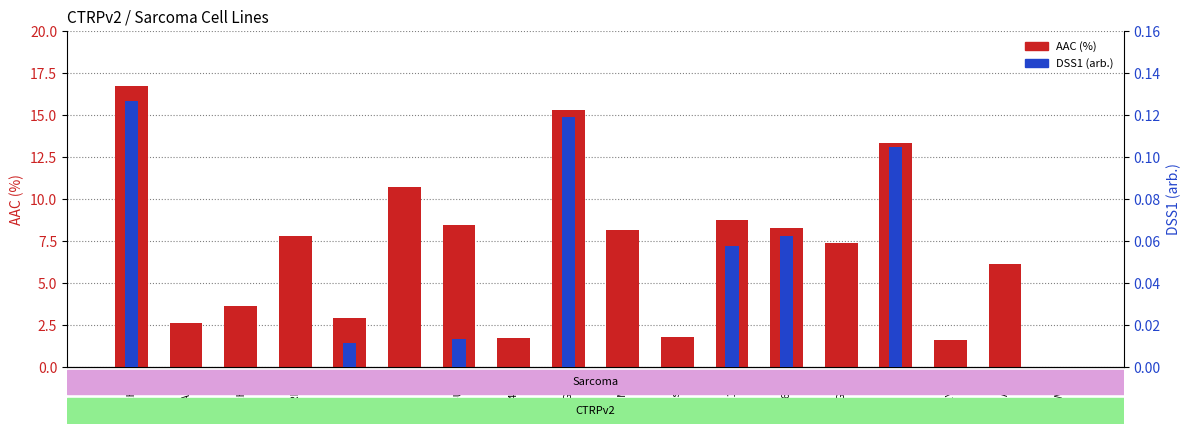

Read the AAC (%) value at SK-UT-1.

8.5